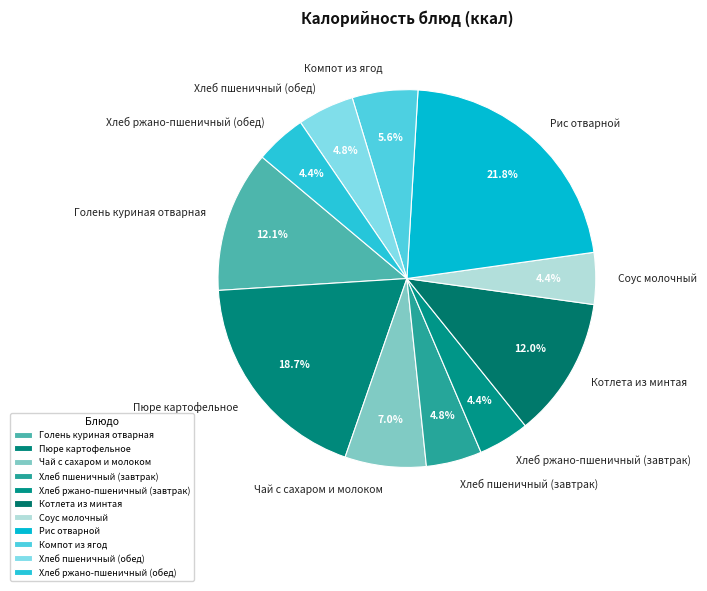

How many segments does this pie chart have?

11